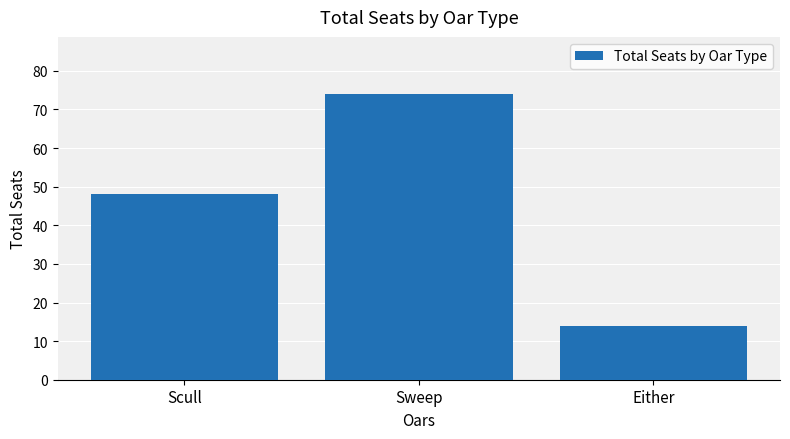

Reading left to right, list all the values displayed in this chart.

Scull=48	Sweep=74	Either=14